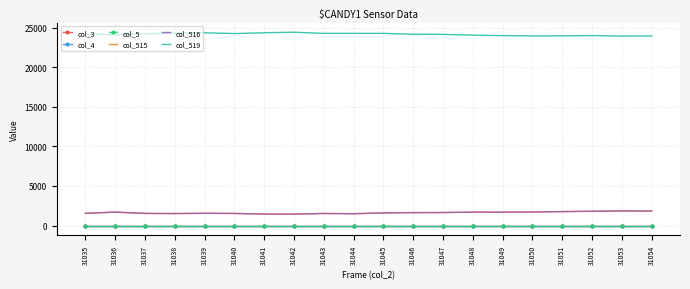

The value of col_515 at 31038 is 606. True or false?

False